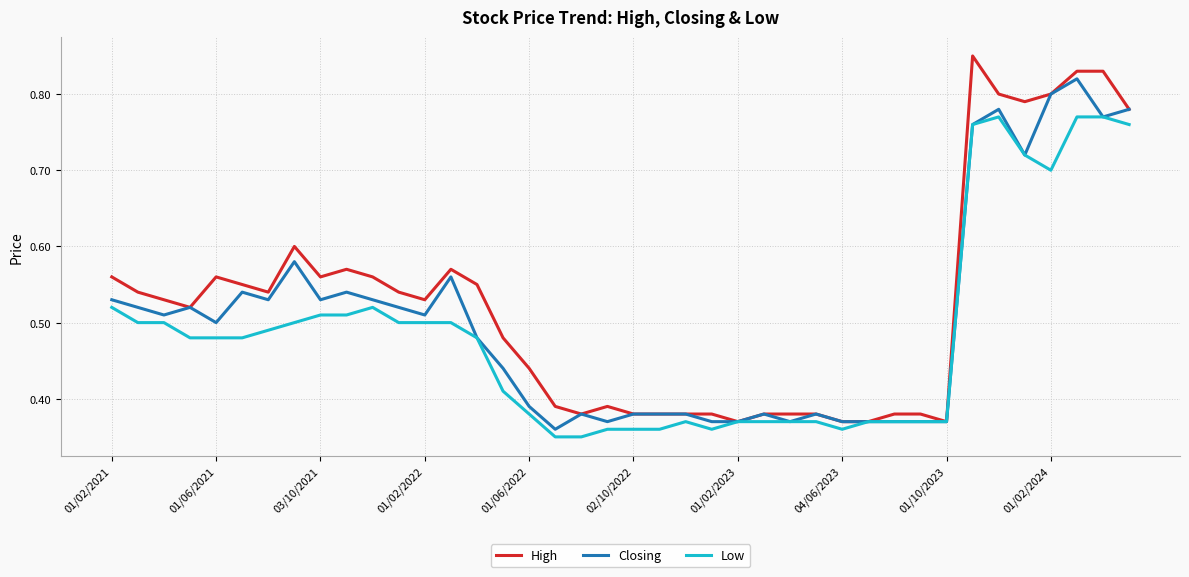

Rank the series by their average value, from lowest to highest.

Low, Closing, High